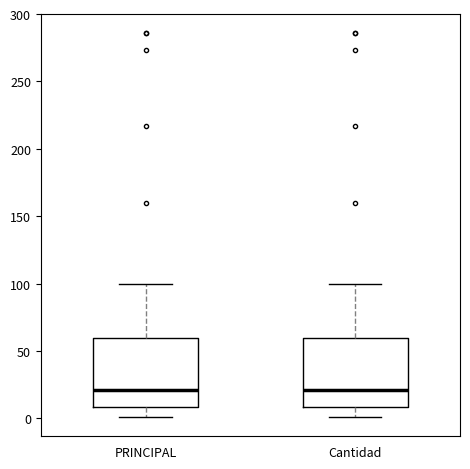

Where does the upper whisker of the box for PRINCIPAL end on the y-axis? The values are not printed on the chart, so give them approximately, as read against the axis.

100